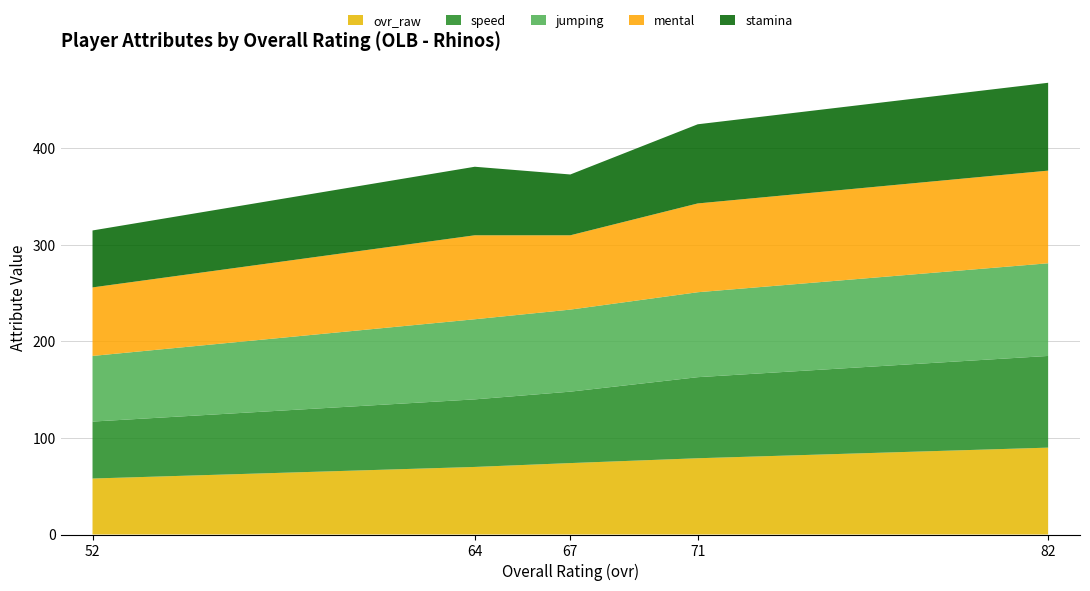

True or false: jumping and stamina cross at least once.

False